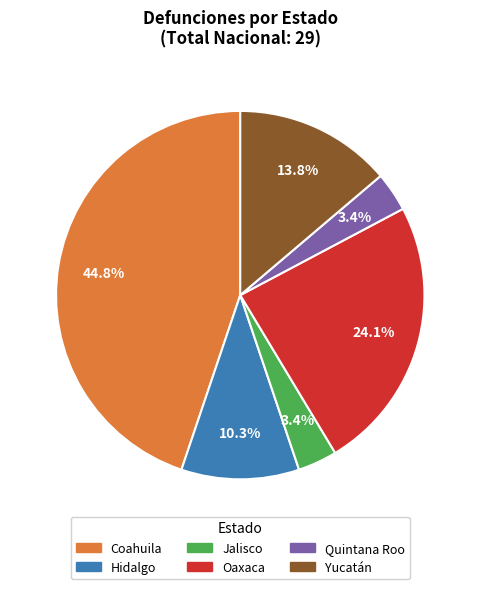

The Quintana Roo slice represents 3% of the pie. True or false?

True